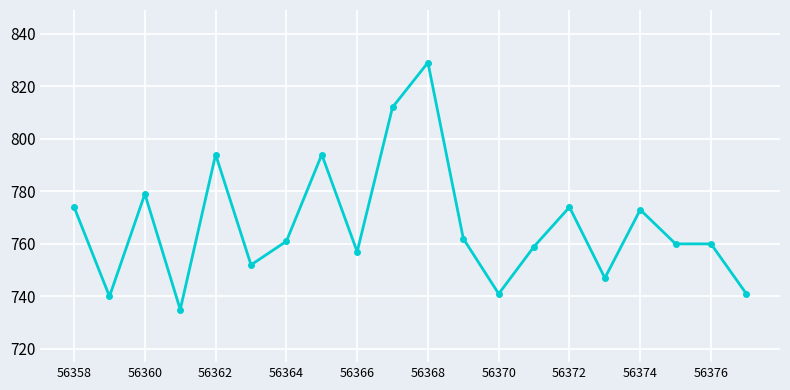

True or false: the data has more than 0 interior local peaks.

True